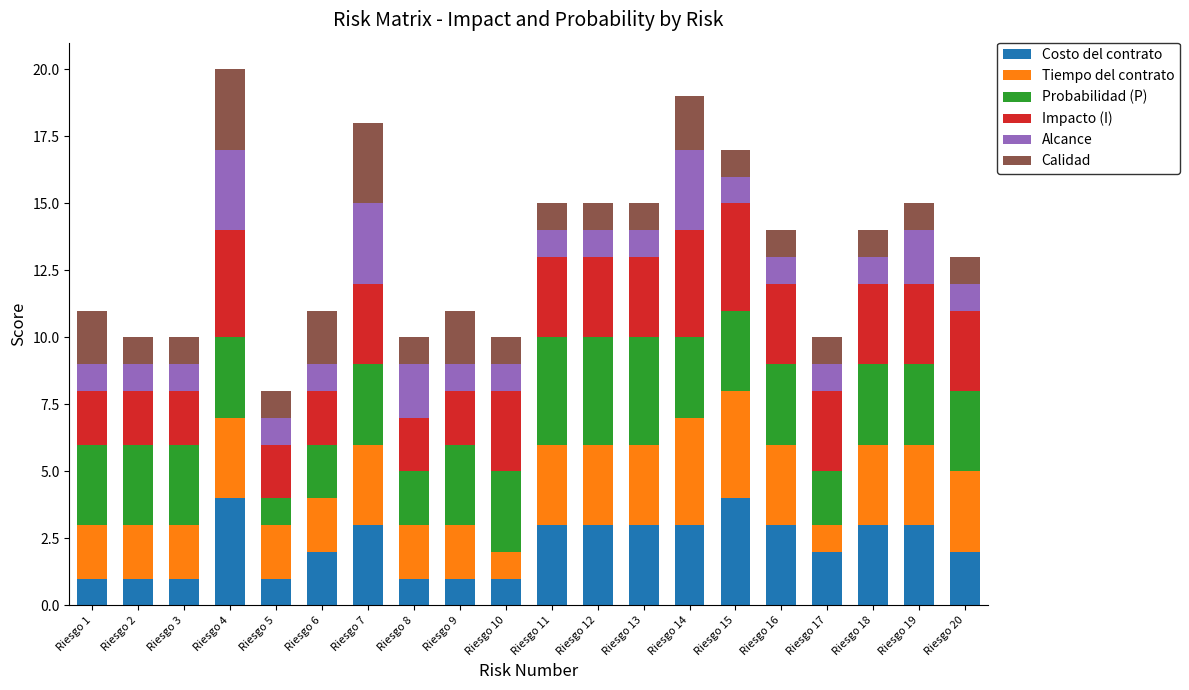

What is the total value across all series at Riesgo 5?

8